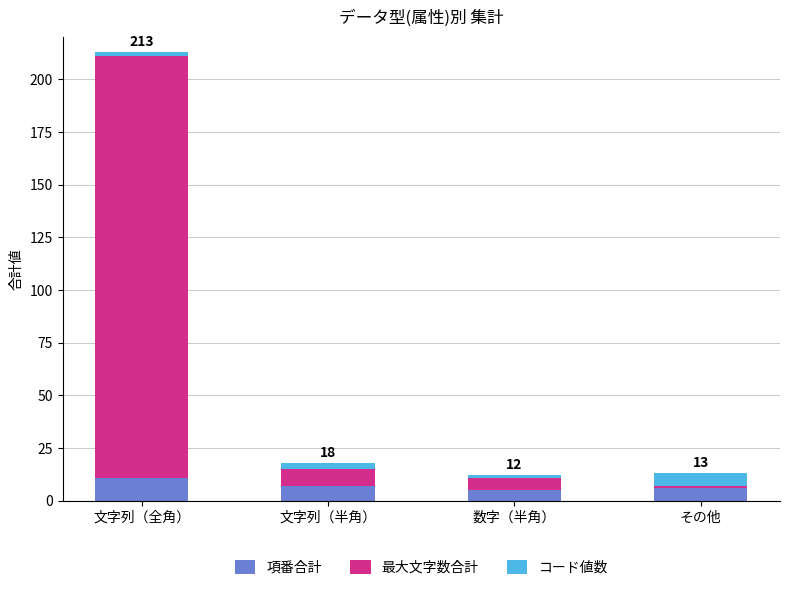

What is the difference between the maximum and second lowest values in the 項番合計 series?

5